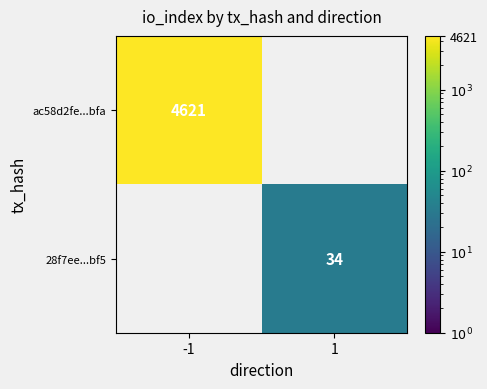

The ac58d2fe...bfa series shows 6427 at -1. True or false?

False